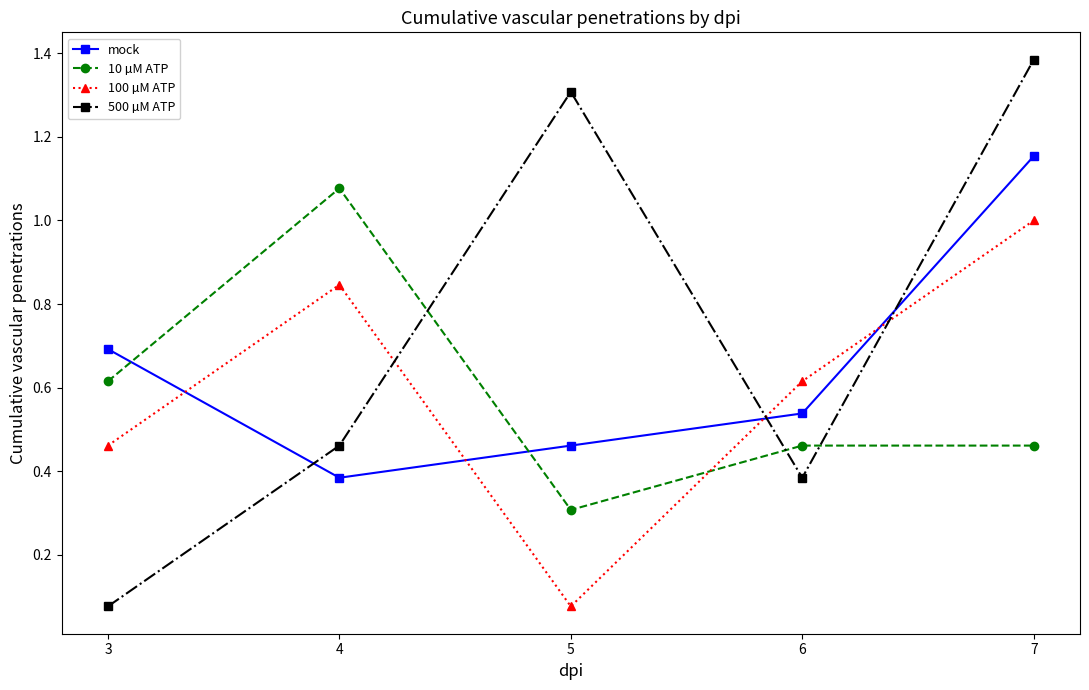

At which label is mock closest to 0?

4